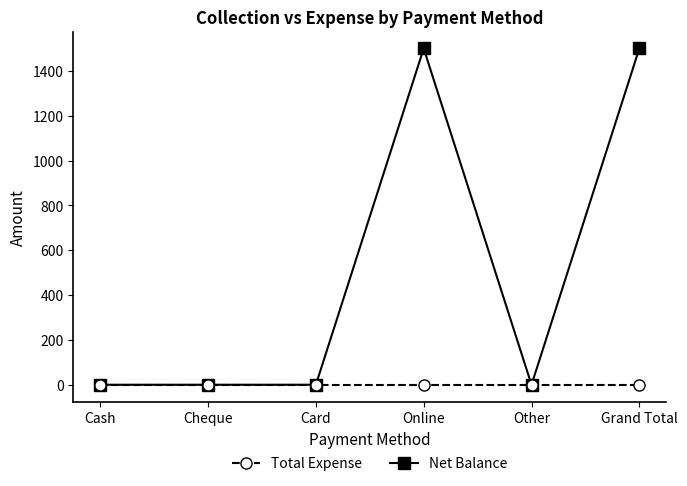

Which series has the largest total across all categories?

Net Balance